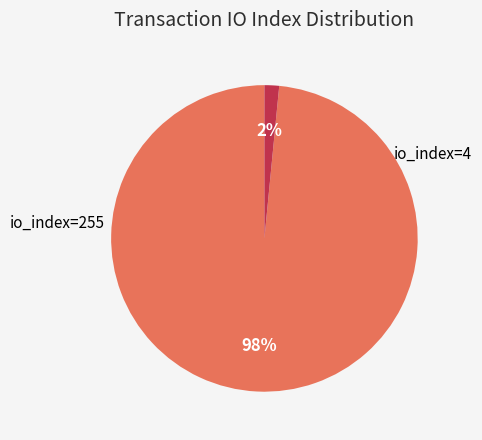

To the nearest percent, what is the average slice percentage?

50%